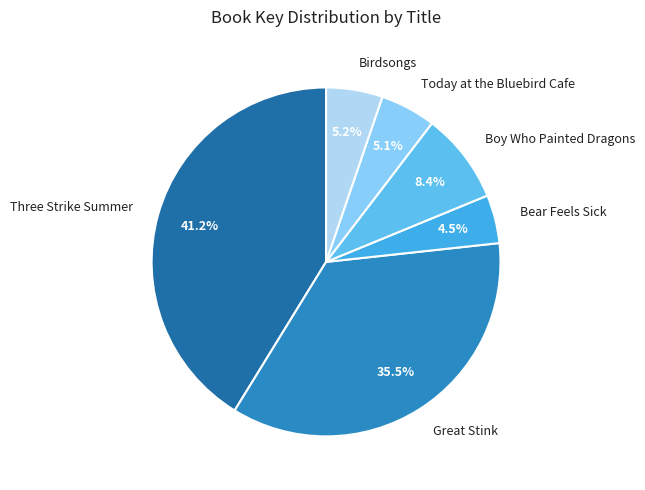

Is the sum of Today at the Bluebird Cafe and Bear Feels Sick greater than half?

No